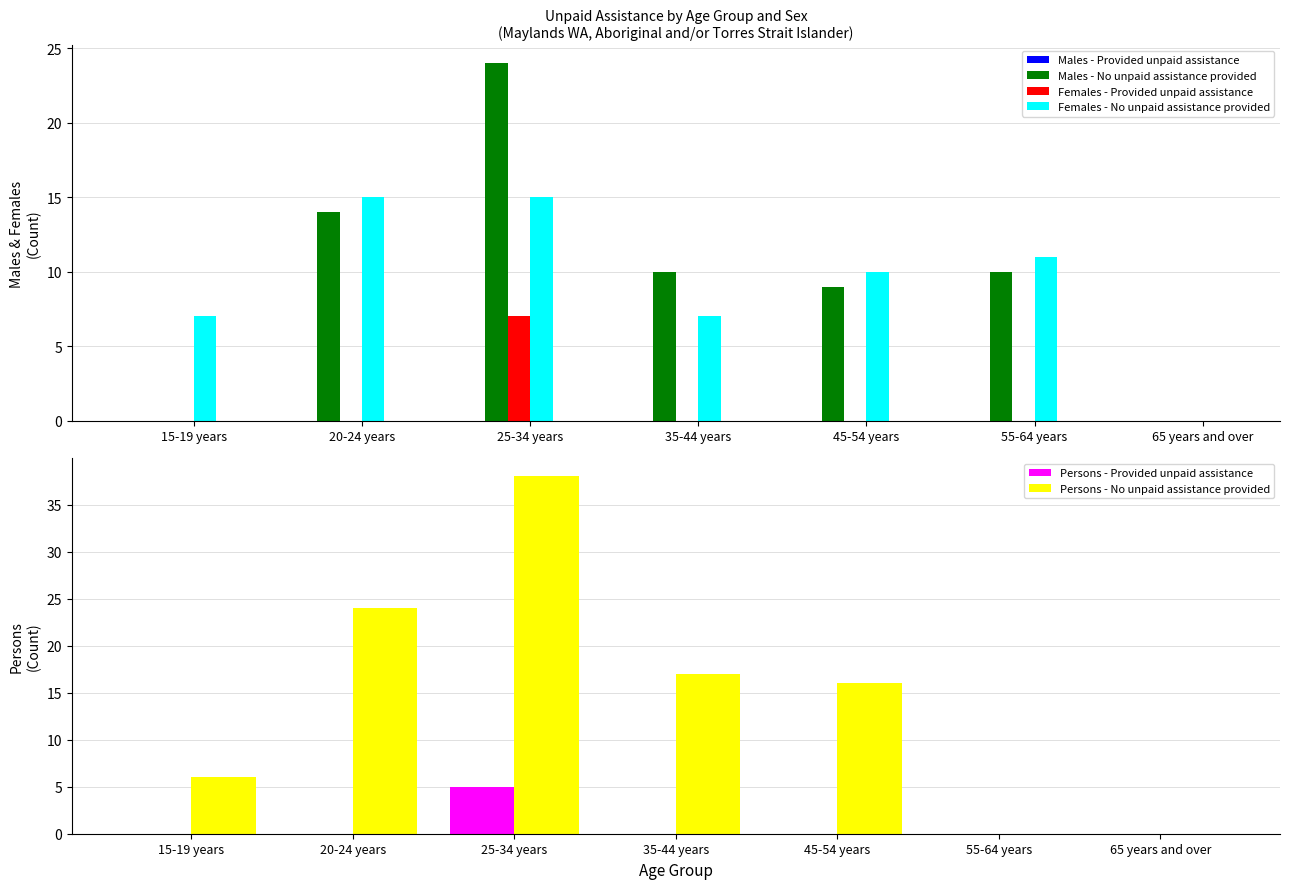

What are all the series names shown in the legend?

Males - Provided unpaid assistance, Males - No unpaid assistance provided, Females - Provided unpaid assistance, Females - No unpaid assistance provided, Persons - Provided unpaid assistance, Persons - No unpaid assistance provided